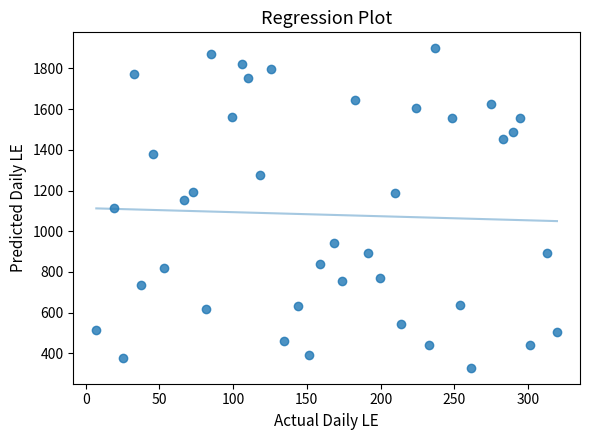

What is the range of Y values (max minus min)?

1570.2